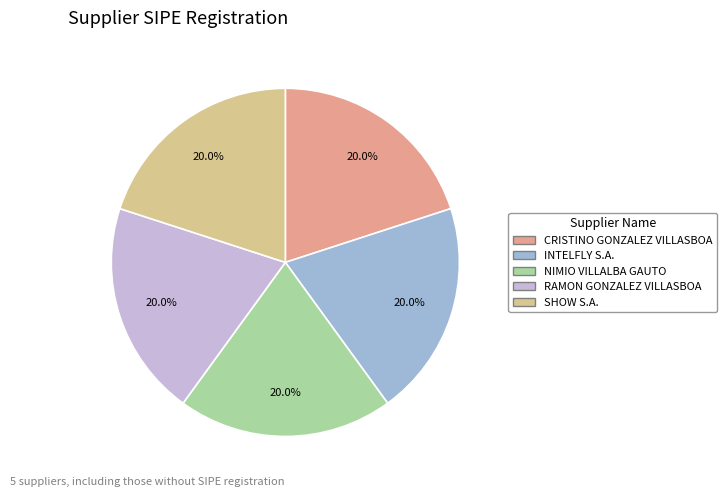

How much of the chart is everything except CRISTINO GONZALEZ VILLASBOA?

80.0%